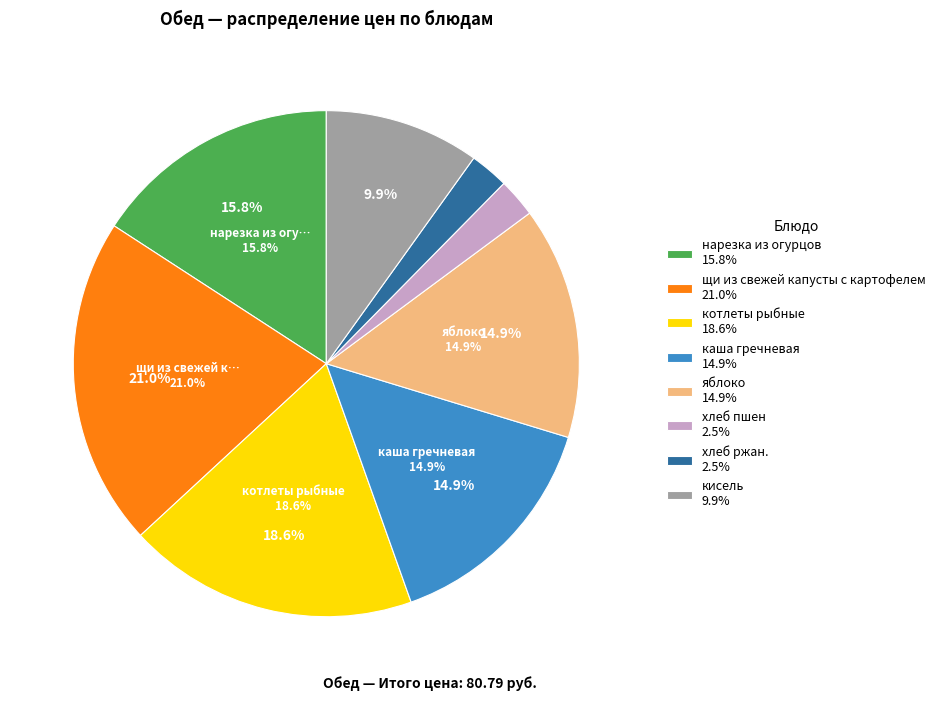

Is there any slice that represents more than half of the pie?

No